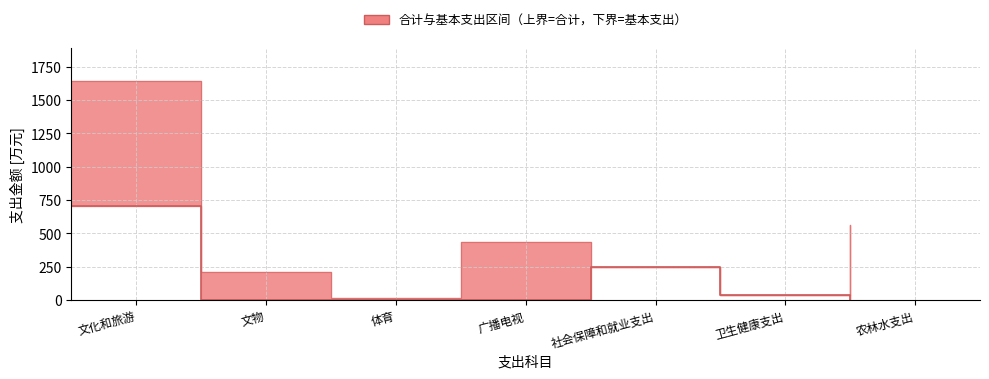

What is the difference between the maximum and minimum values in the 基本支出 series?

706.7